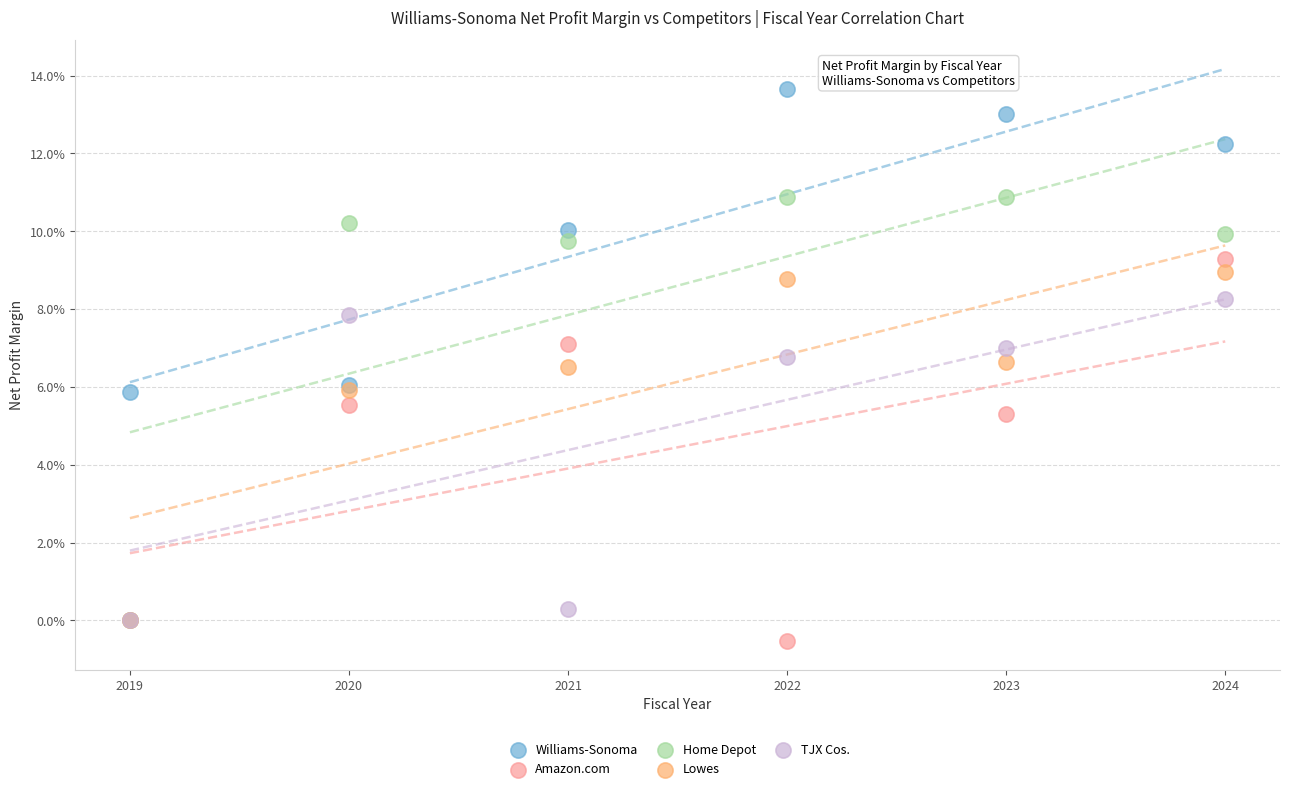

What are all the series names shown in the legend?

Williams-Sonoma, Amazon.com, Home Depot, Lowes, TJX Cos.